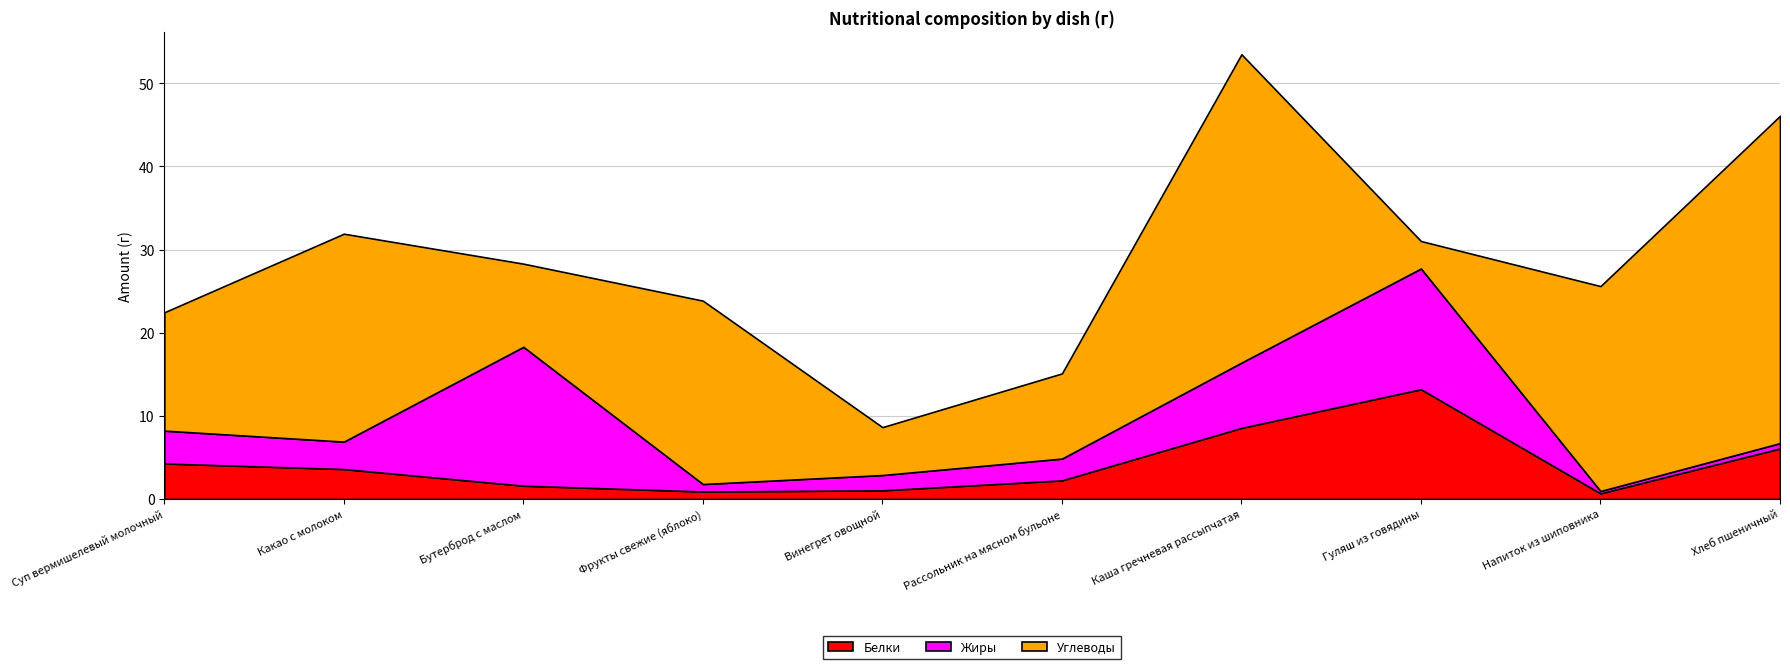

List the labels in order of Белки value, smallest first.

Напиток из шиповника, Фрукты свежие (яблоко), Винегрет овощной, Бутерброд с маслом, Рассольник на мясном бульоне, Какао с молоком, Суп вермишелевый молочный, Хлеб пшеничный, Каша гречневая рассыпчатая, Гуляш из говядины